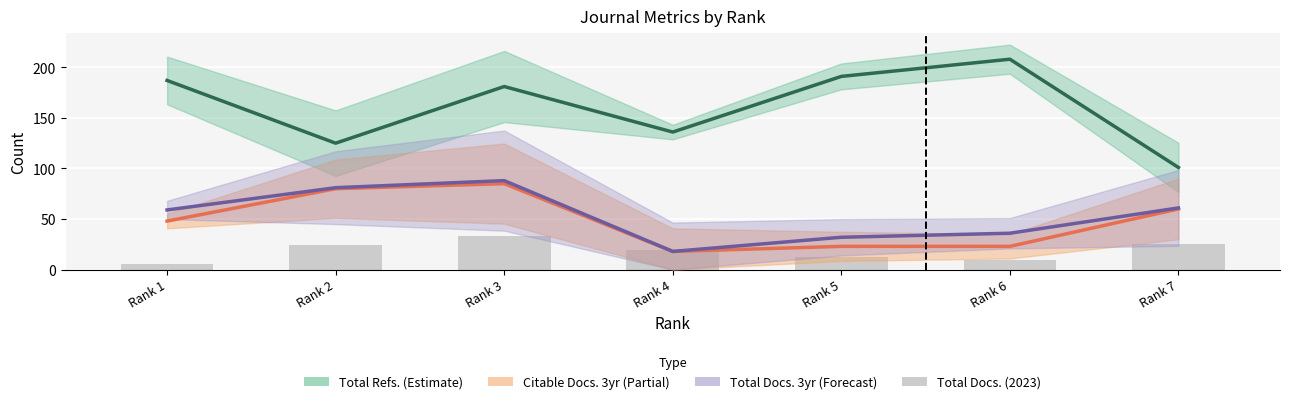

How many groups of bars are there?

7